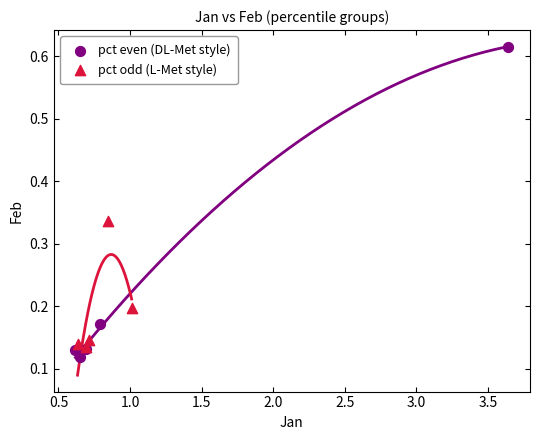

Which series reaches the maximum Y coordinate?

pct even (DL-Met style)